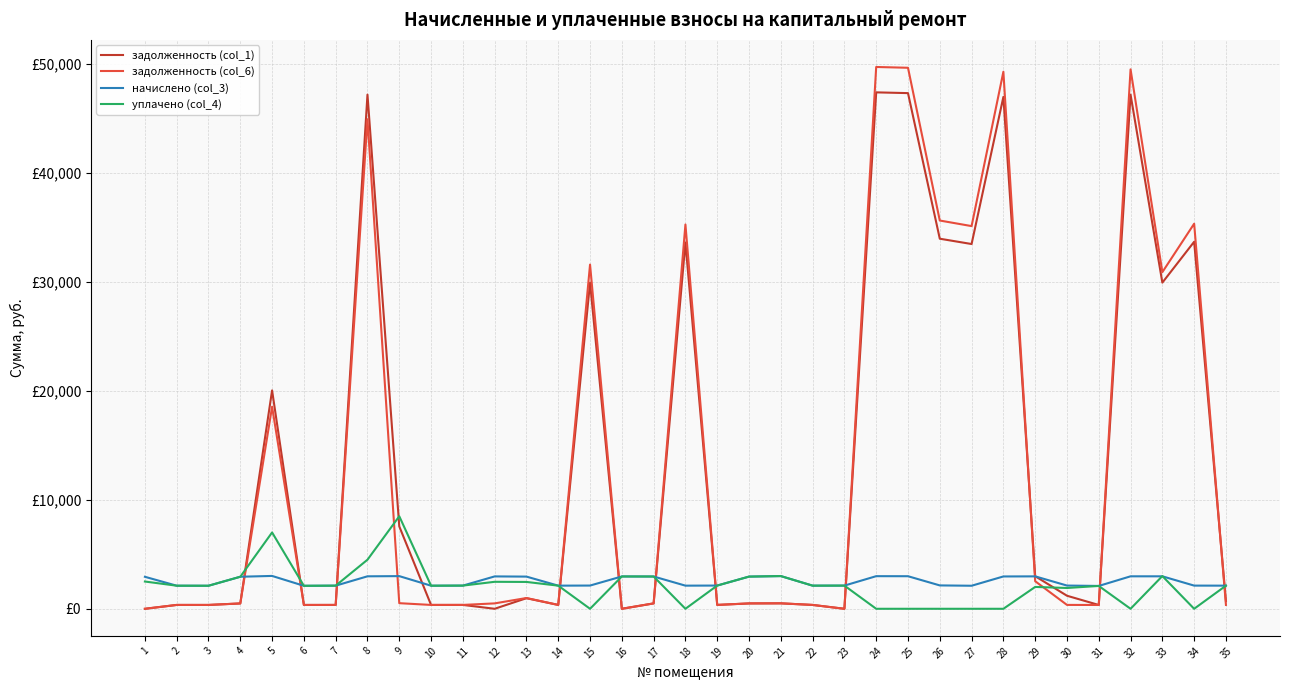

Is this an area chart (filled region under the line)?

No